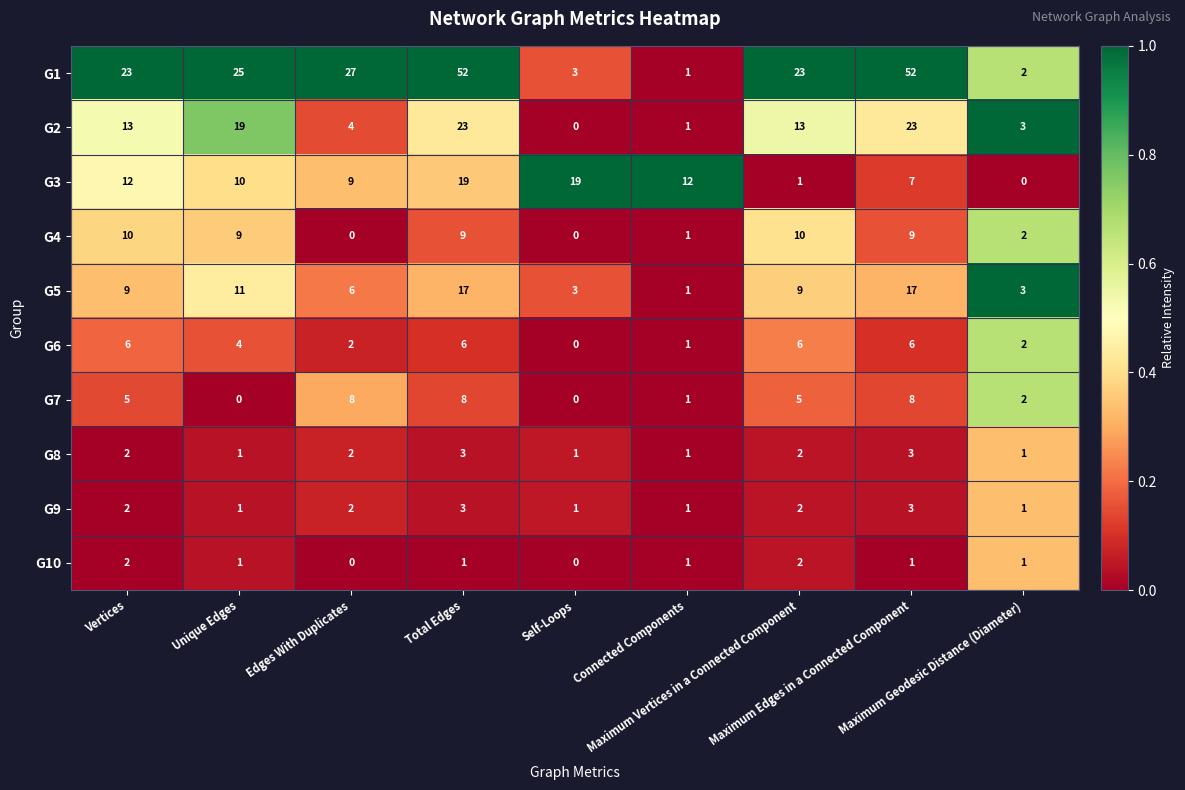

Count the G6 values in the range 2 to 6.

7